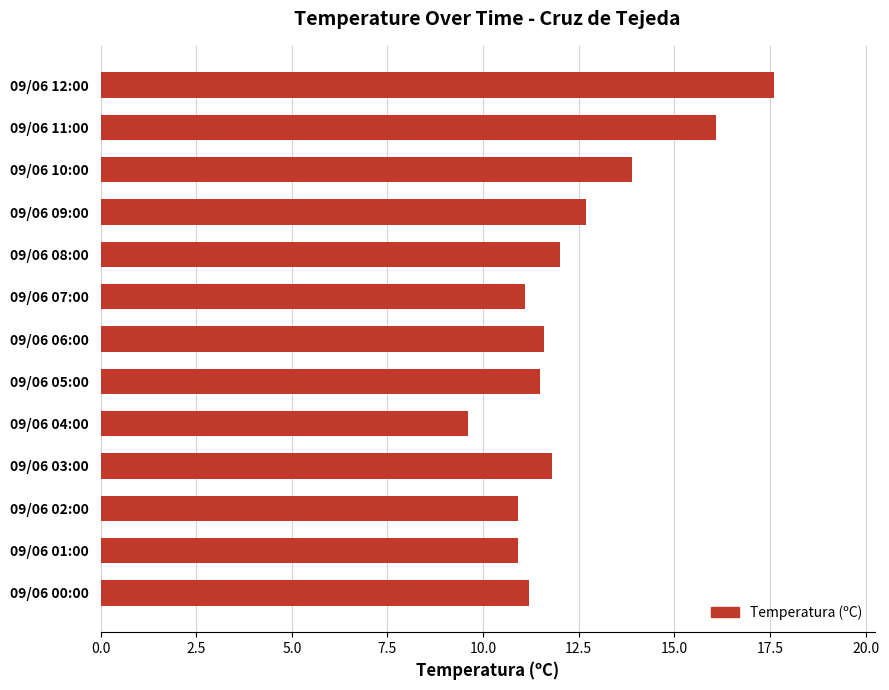

Are the bars horizontal?

Yes